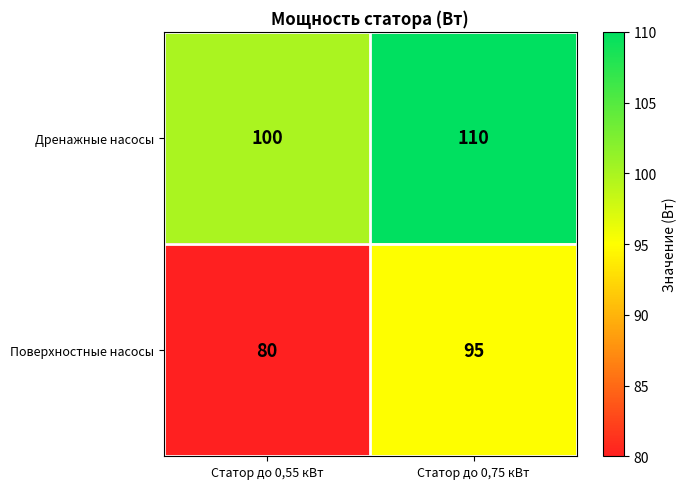

Rank the series by their average value, from highest to lowest.

Дренажные насосы, Поверхностные насосы